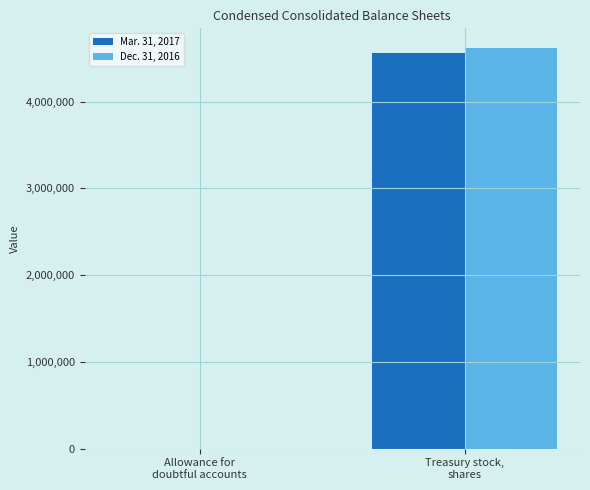

Reading right to left, list all the values displayed in this chart.

Mar. 31, 2017: Treasury stock,
shares=4562414	Allowance for
doubtful accounts=1539
Dec. 31, 2016: Treasury stock,
shares=4613520	Allowance for
doubtful accounts=1342